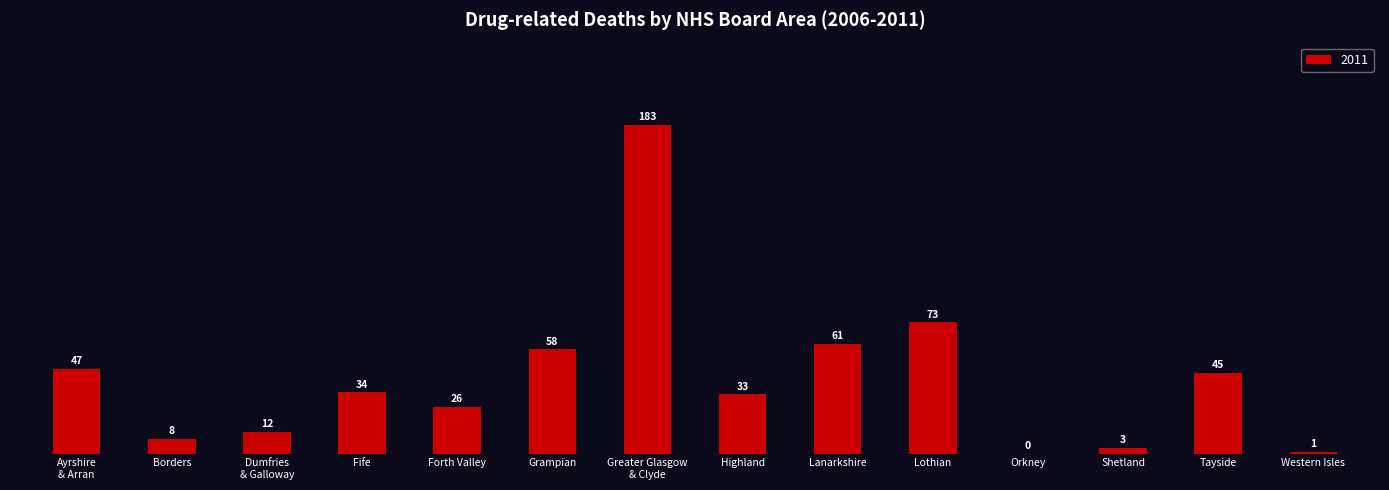

What is the greatest value displayed?

183